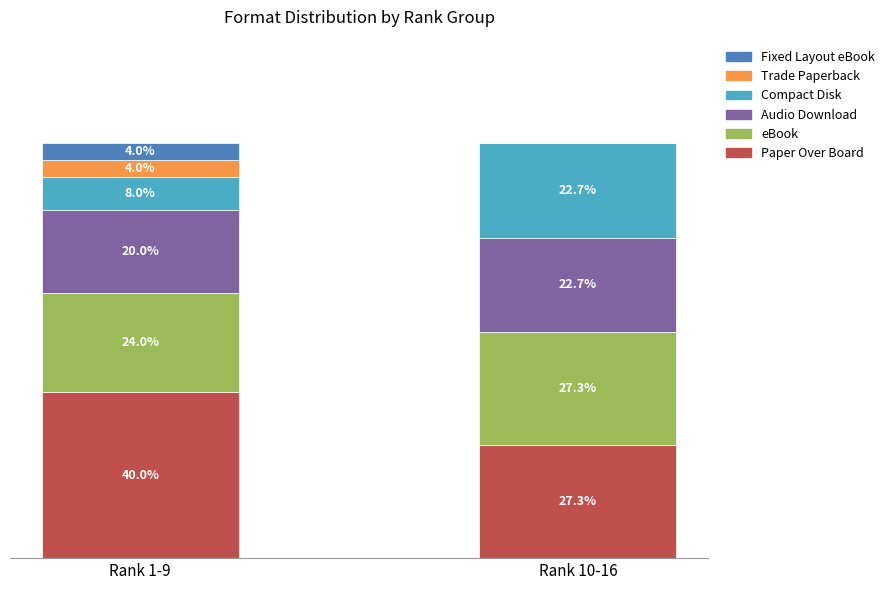

At which label is Paper Over Board closest to 33?

Rank 10-16